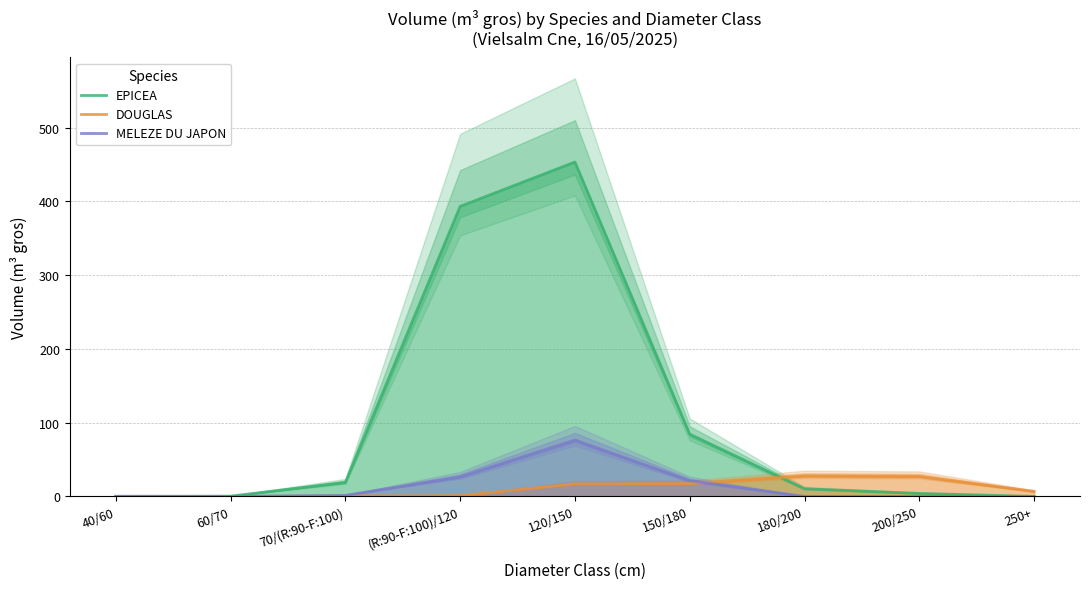

Which series has the largest range (max minus min)?

EPICEA